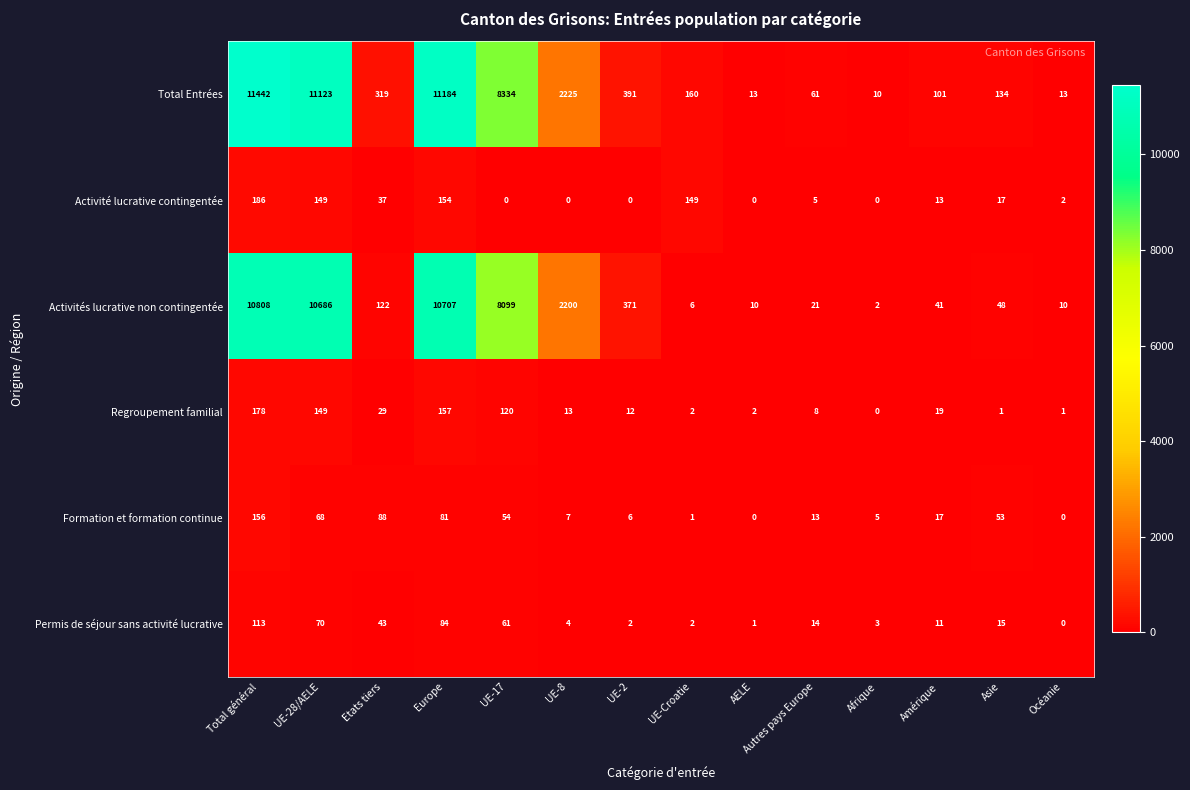

What is the difference between the Total Entrées values at Afrique and Etats tiers?

309